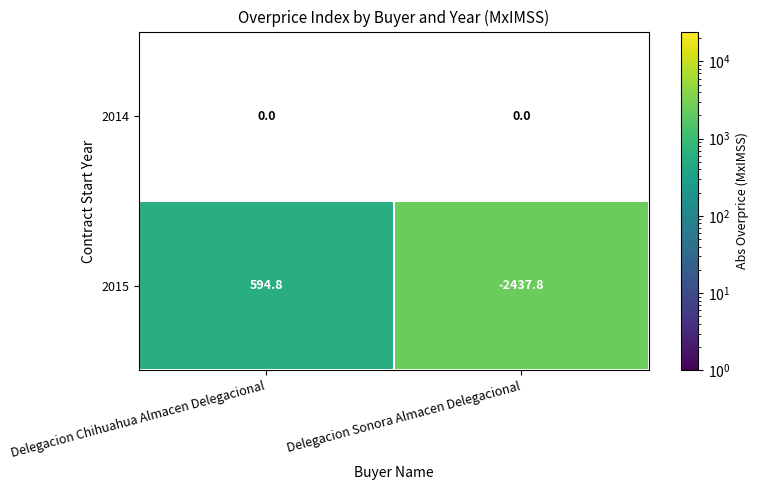

What is the maximum value for 2015?

594.8